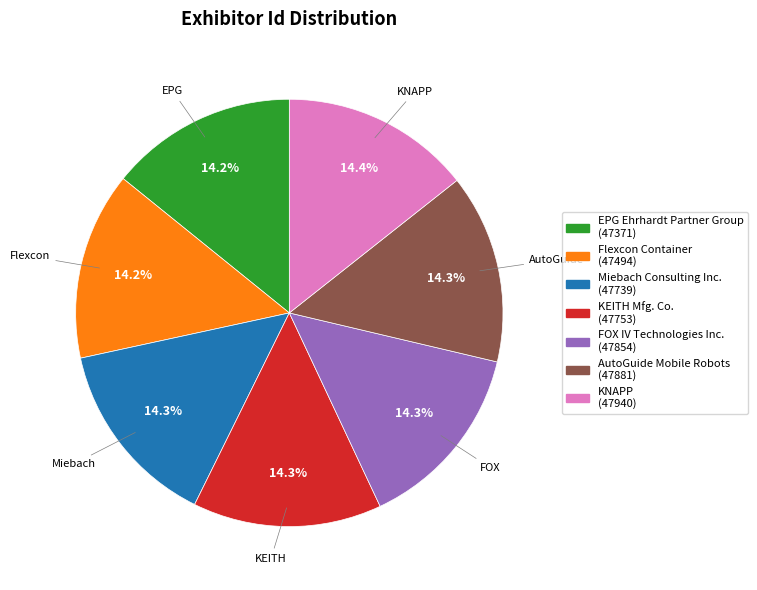

How many segments does this pie chart have?

7